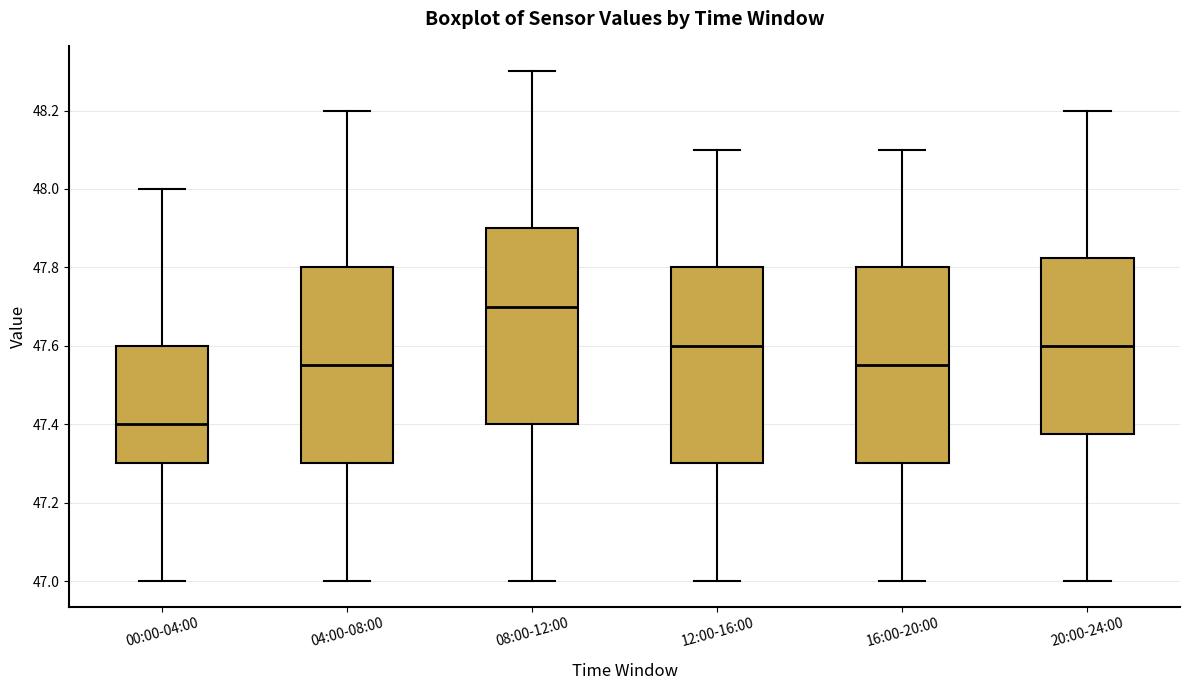

Reading left to right, transcribe this box plot: for each box, give where its median line is, the range the box spans, and where its two whiskers end, as read against the y-axis. The values are not printed on the chart, so give them approximately, as read against the axis.

00:00-04:00: median 47.40, box 47.30 to 47.60, whiskers 47.00 to 48.00
04:00-08:00: median 47.56, box 47.30 to 47.80, whiskers 47.00 to 48.20
08:00-12:00: median 47.70, box 47.40 to 47.90, whiskers 47.00 to 48.30
12:00-16:00: median 47.60, box 47.30 to 47.80, whiskers 47.00 to 48.10
16:00-20:00: median 47.56, box 47.30 to 47.80, whiskers 47.00 to 48.10
20:00-24:00: median 47.60, box 47.38 to 47.82, whiskers 47.00 to 48.20